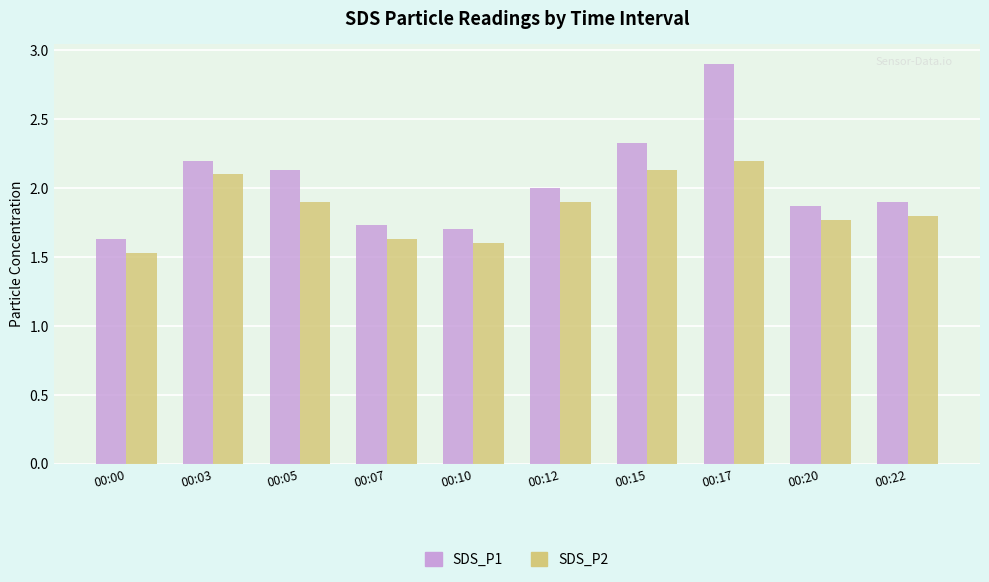

What is the value of the SDS_P2 bar at the 6th from the left?

1.9